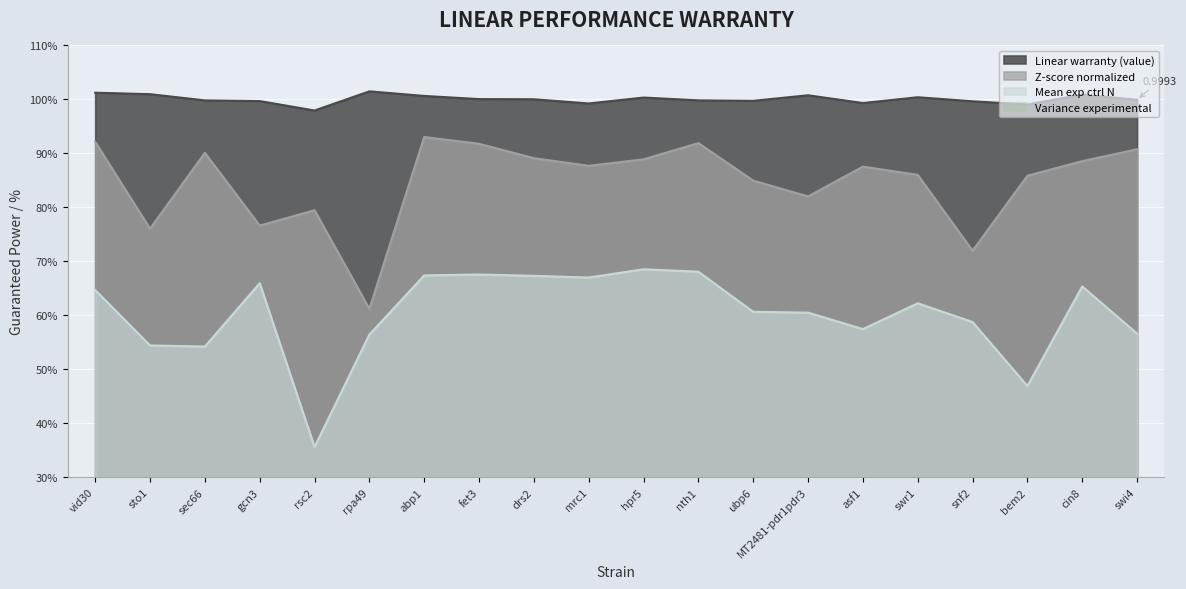

Count the m_exp_ctrl_n values in the range 0 to 1.

20